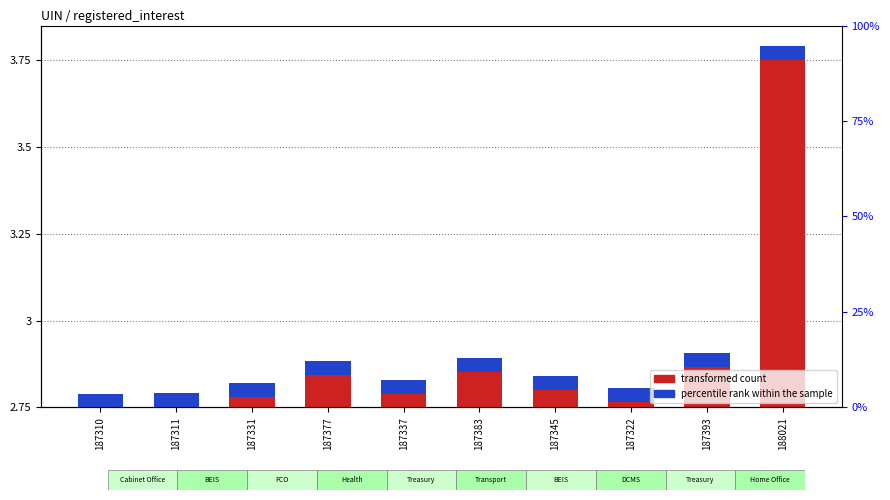

Where is transformed count nearest to the value 3?

187393